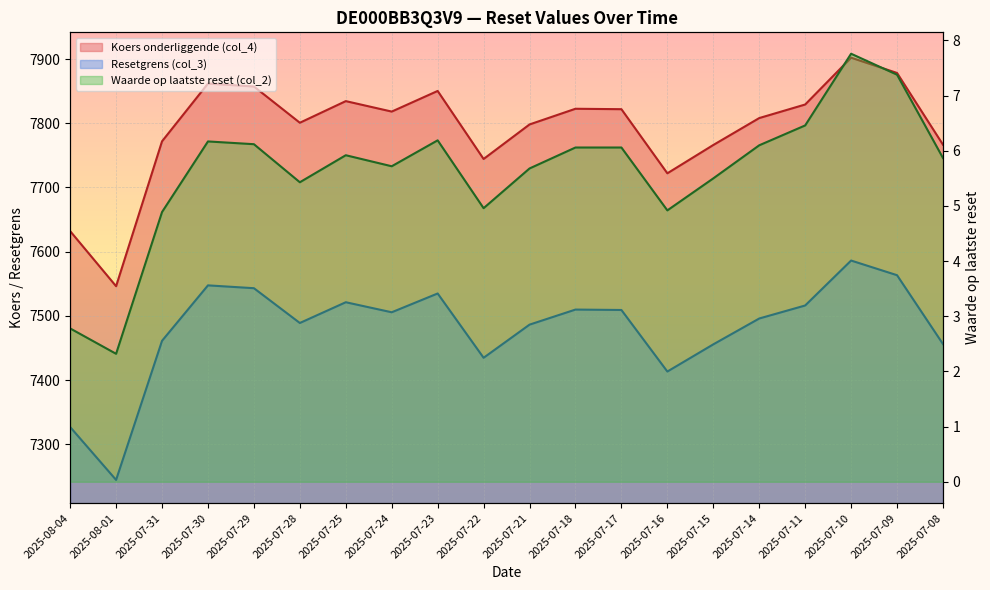

Between 2025-07-09 and 2025-07-15, which is larger?

2025-07-09